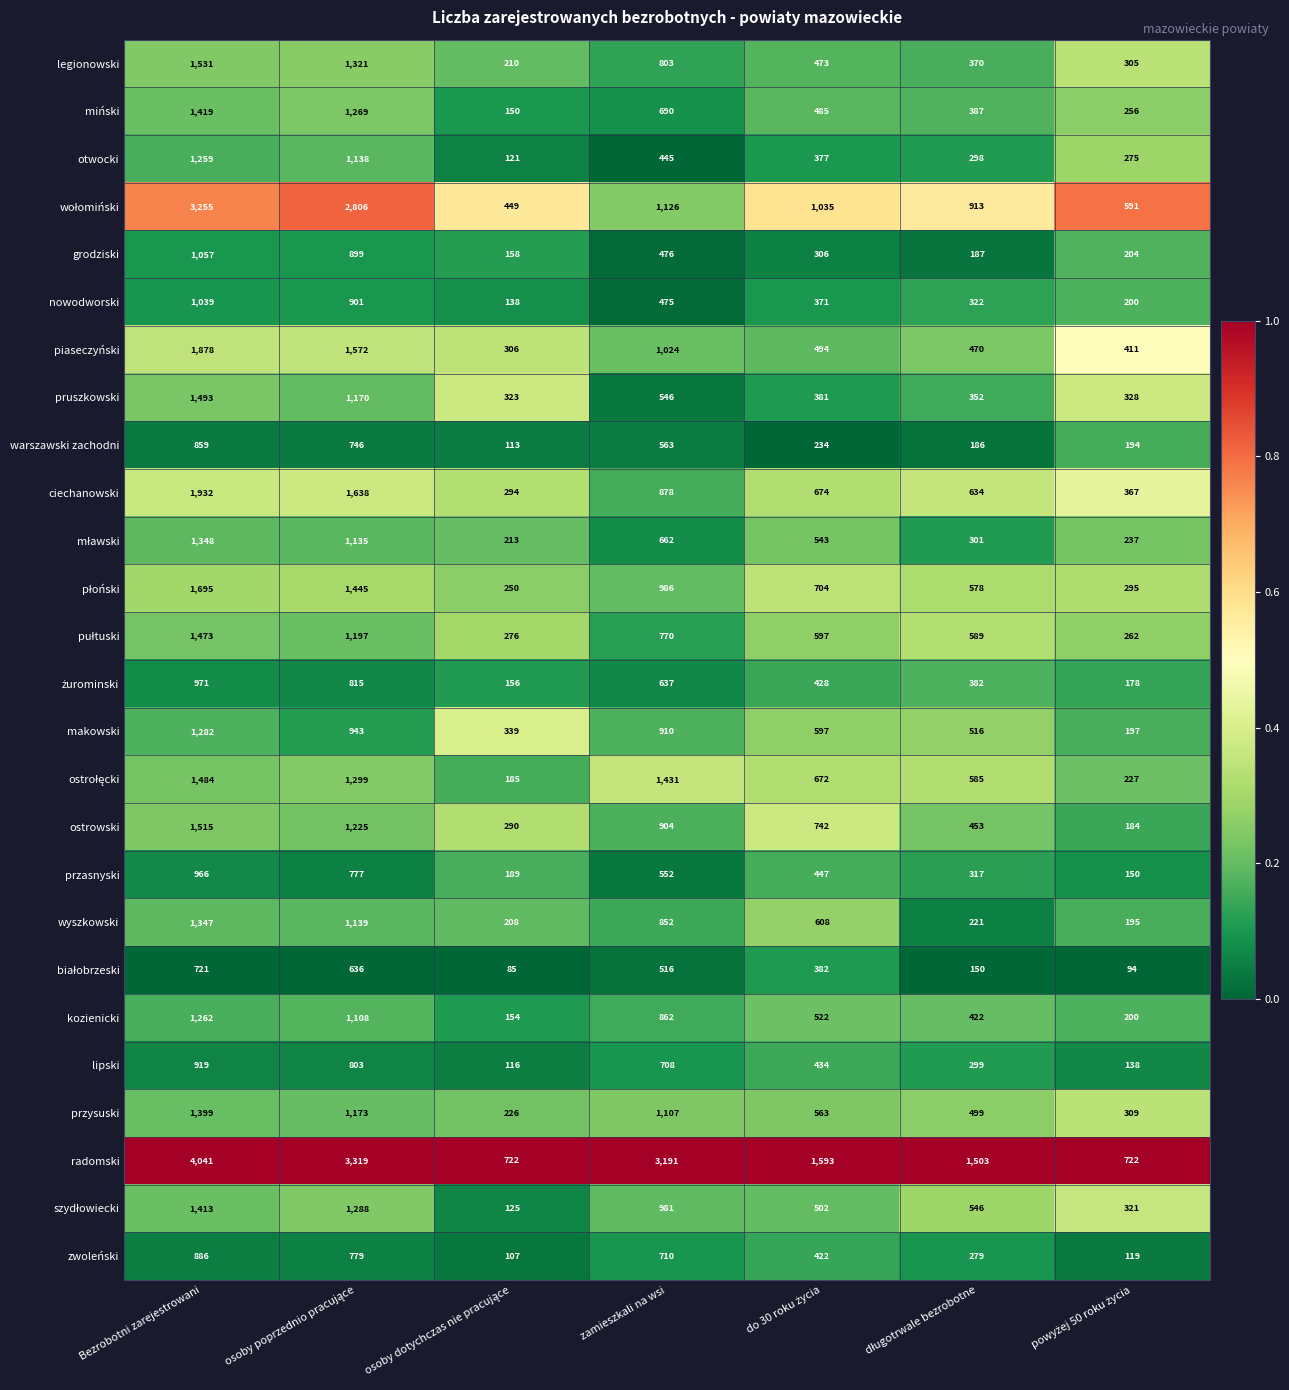

Which category has the highest value across all series?

Bezrobotni zarejestrowani